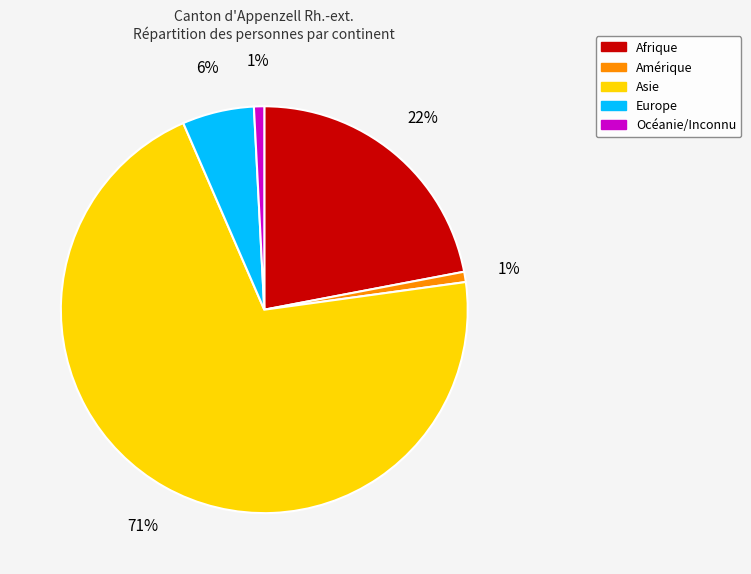

What is the largest slice in the pie chart?

Asie